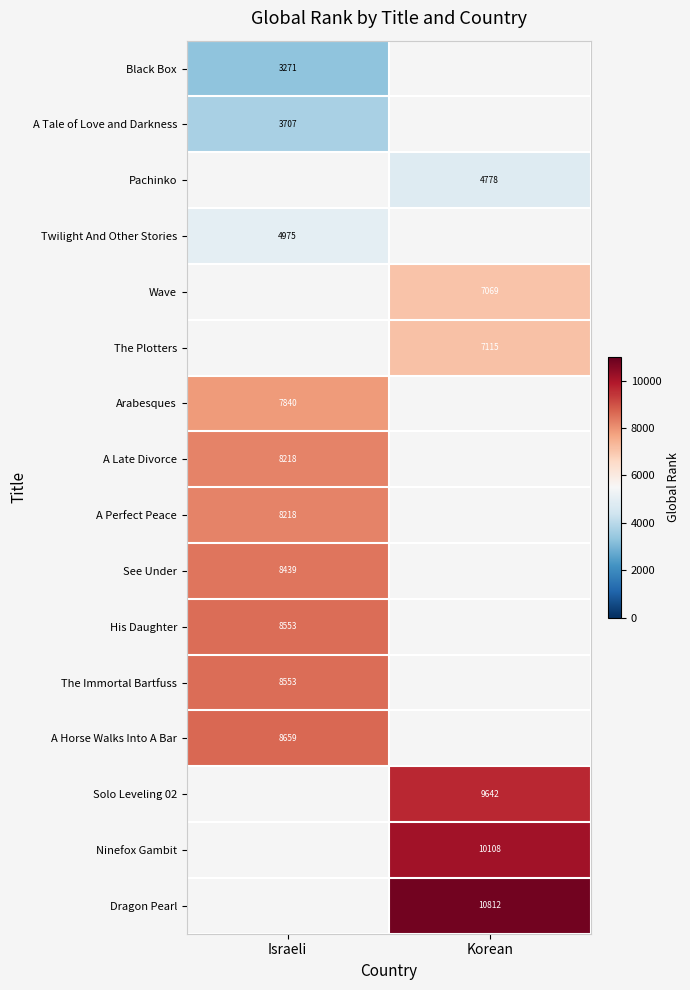

At how many categories does at least one series exceed 8829?

1